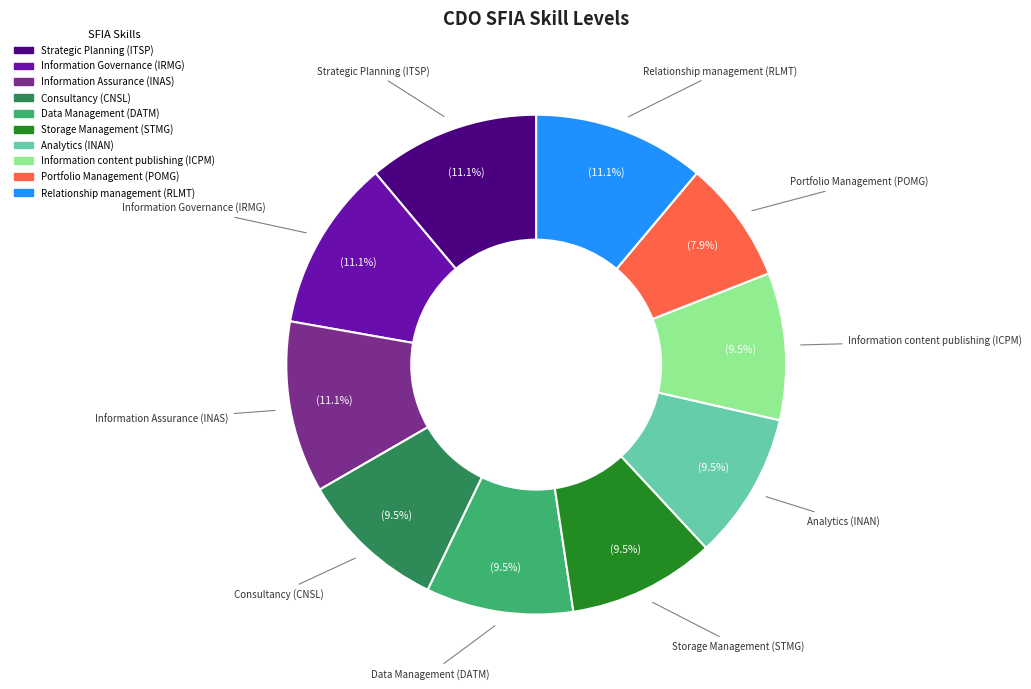

Between Consultancy (CNSL) and Information Governance (IRMG), which is larger?

Information Governance (IRMG)